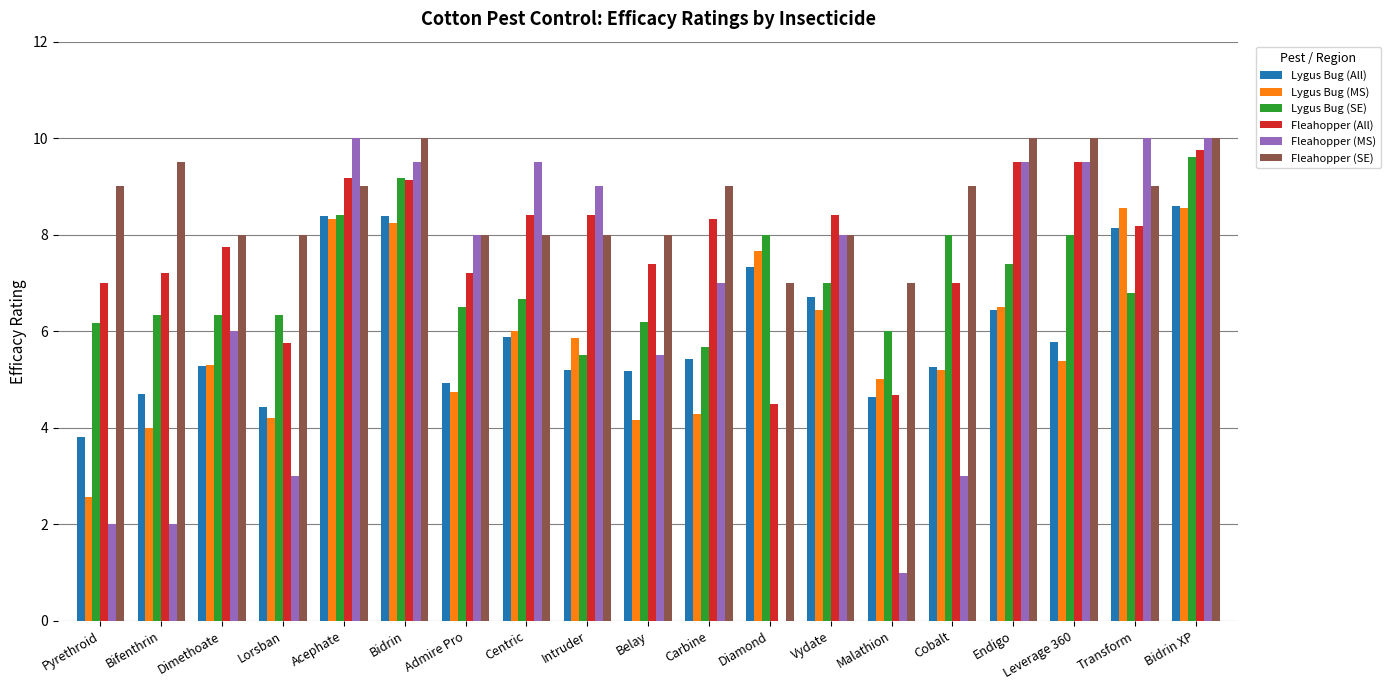

What are all the series names shown in the legend?

Lygus Bug (All), Lygus Bug (MS), Lygus Bug (SE), Fleahopper (All), Fleahopper (MS), Fleahopper (SE)